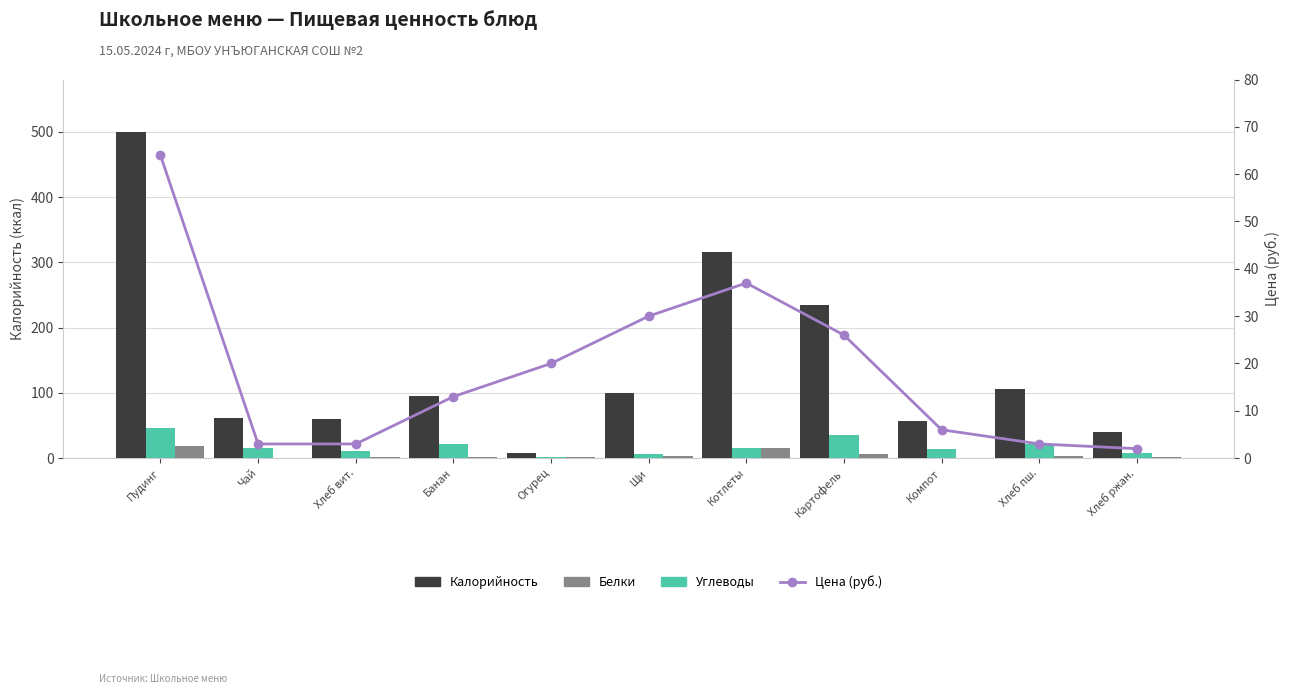

True or false: Калорийность has a value of 235 at Картофель.

True